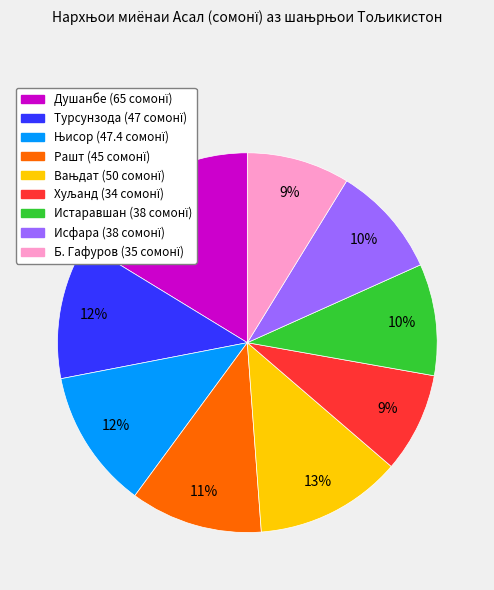

True or false: Исфара accounts for 20% of the total.

False